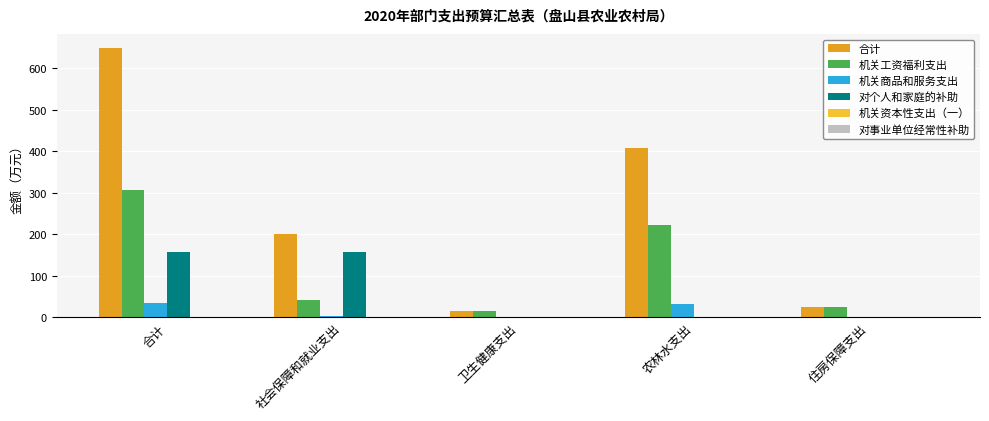

True or false: 机关工资福利支出 has a value of 306.1 at 合计.

True